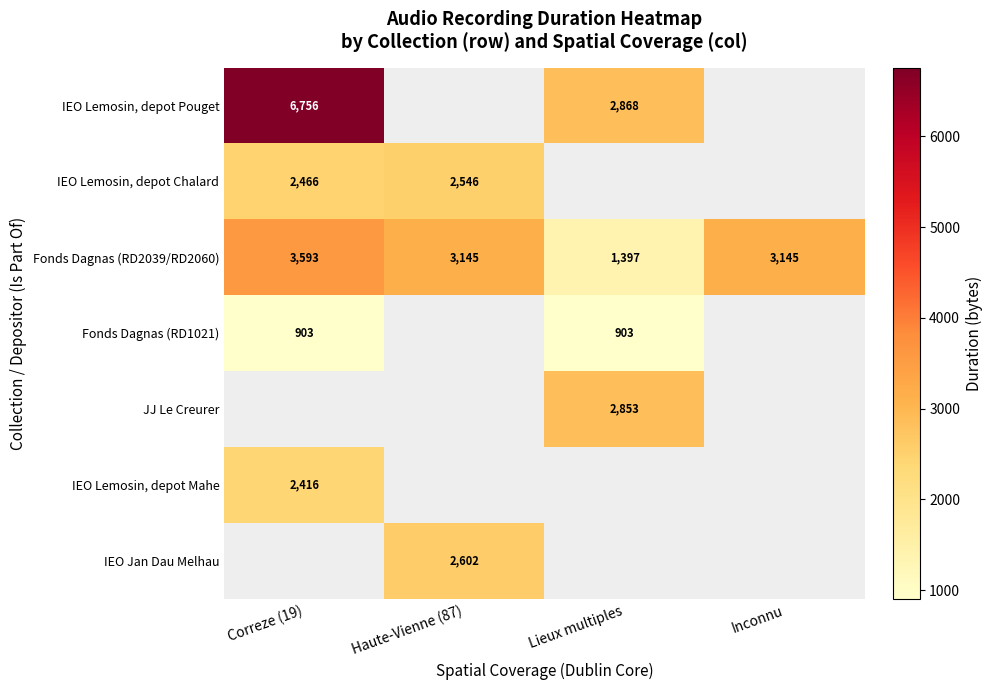

Is it true that IEO Lemosin, depot Chalard equals 1674.1 at Haute-Vienne (87)?

False